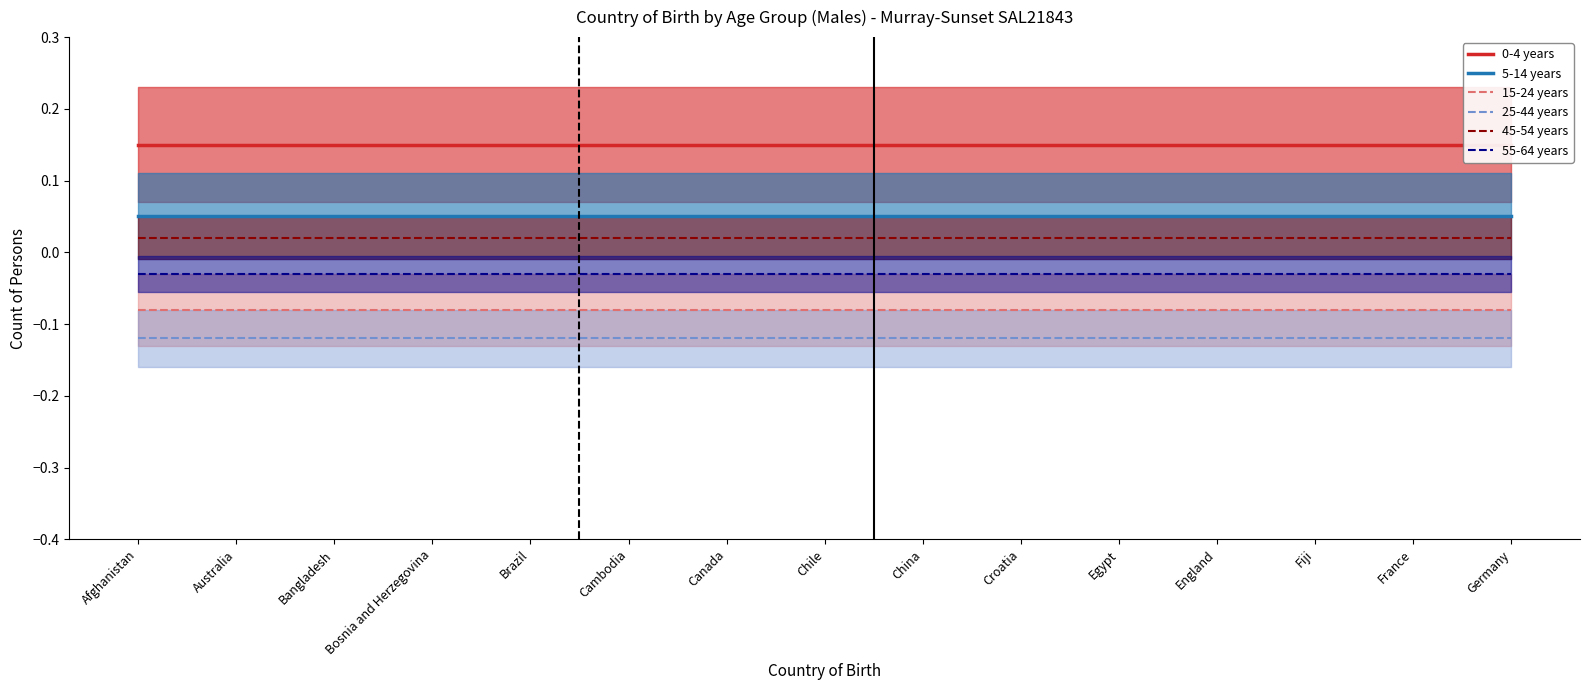

What is the spread (max minus min) of values at France?

0.3